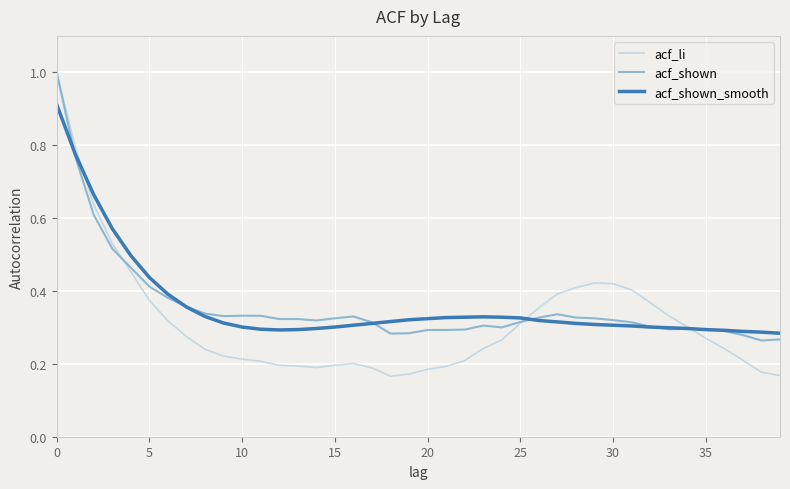

Which series has the largest range (max minus min)?

acf_li